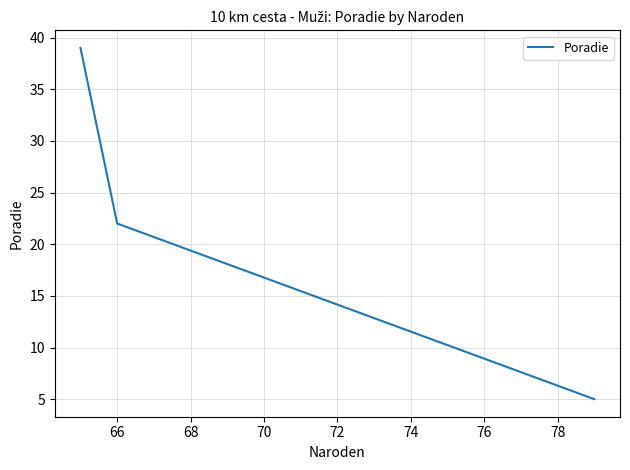

How many data points are less than 22?

1